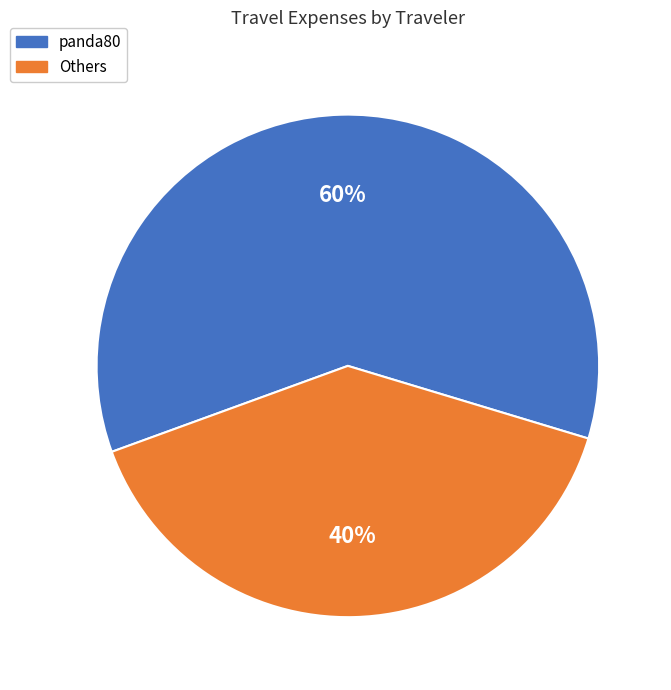

How many slices are in this pie chart?

2